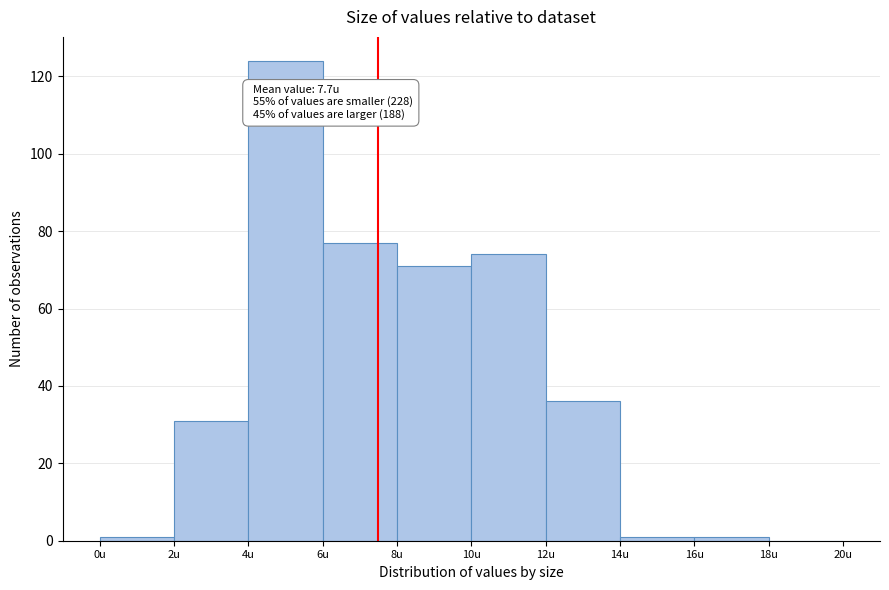

Over which range of the x-axis is the bar tallest?

4 to 6